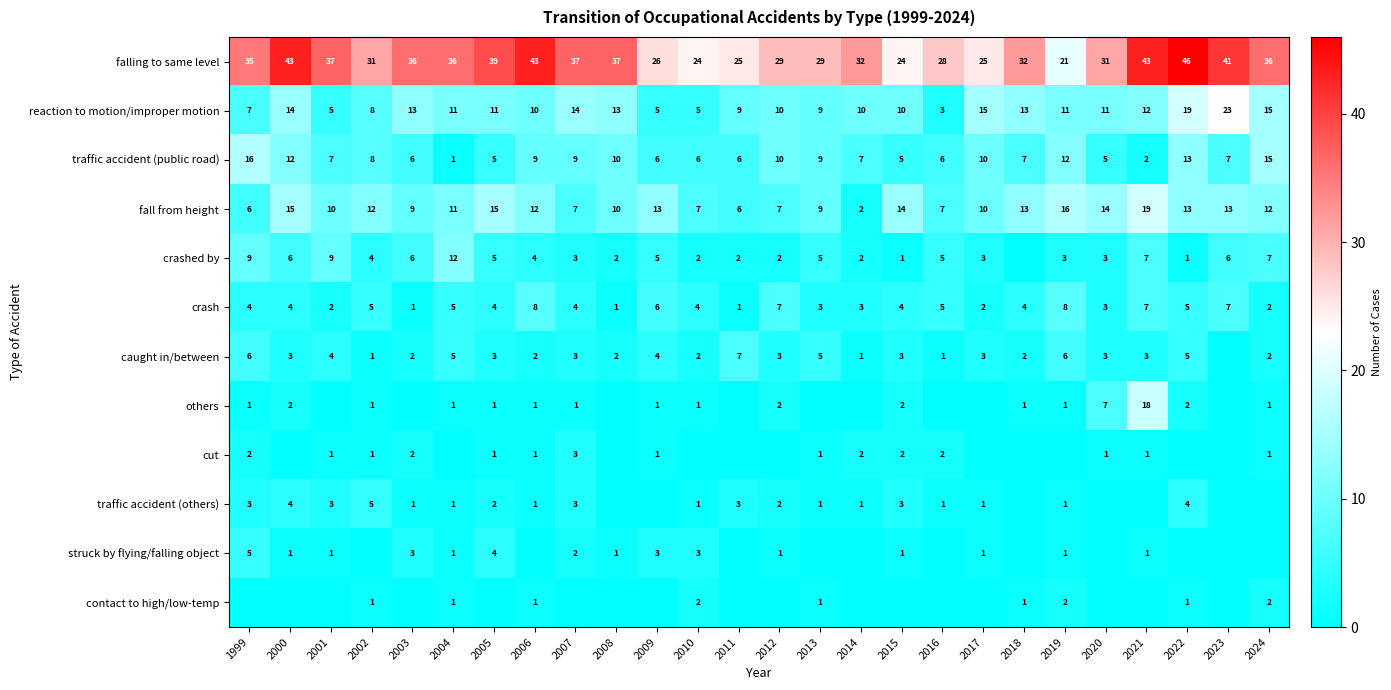

Between 2013 and 2017, which is larger?

2013